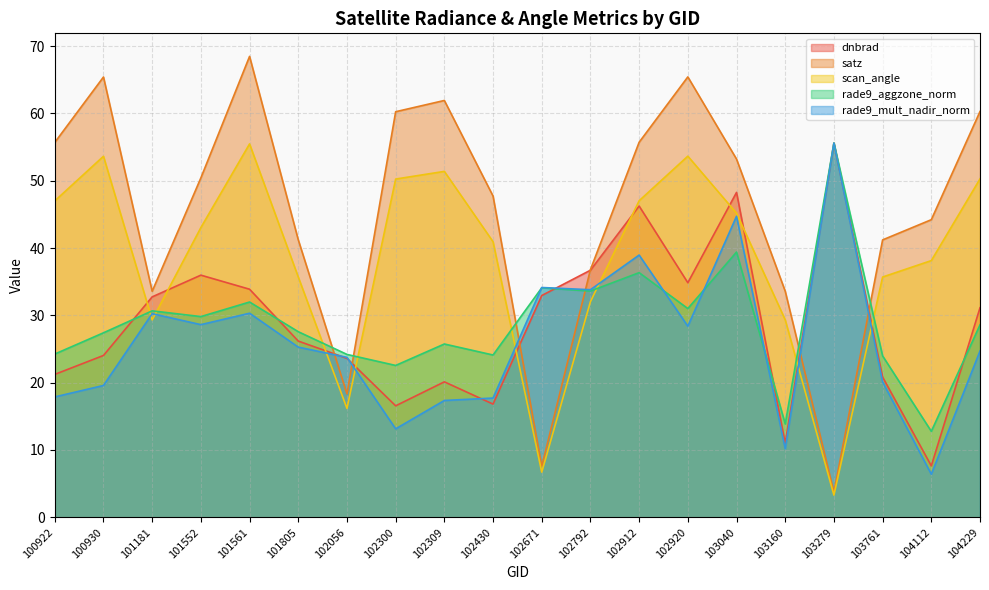

What is the value of the scan_angle point at the 1st from the left?

47.0